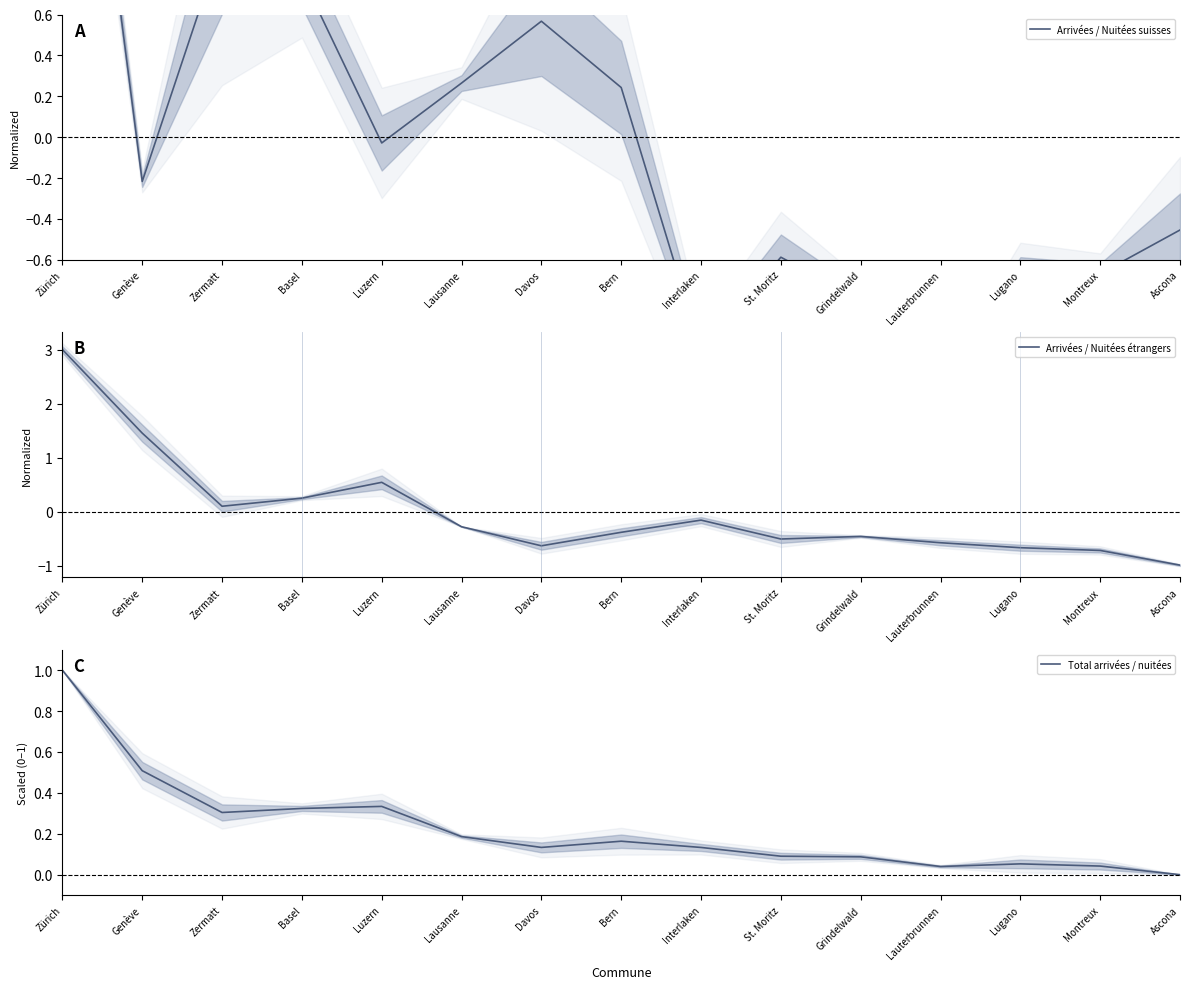

List the series in order of their peak value, highest first.

Arrivées / Nuitées étrangers, Arrivées / Nuitées suisses, Total arrivées / nuitées